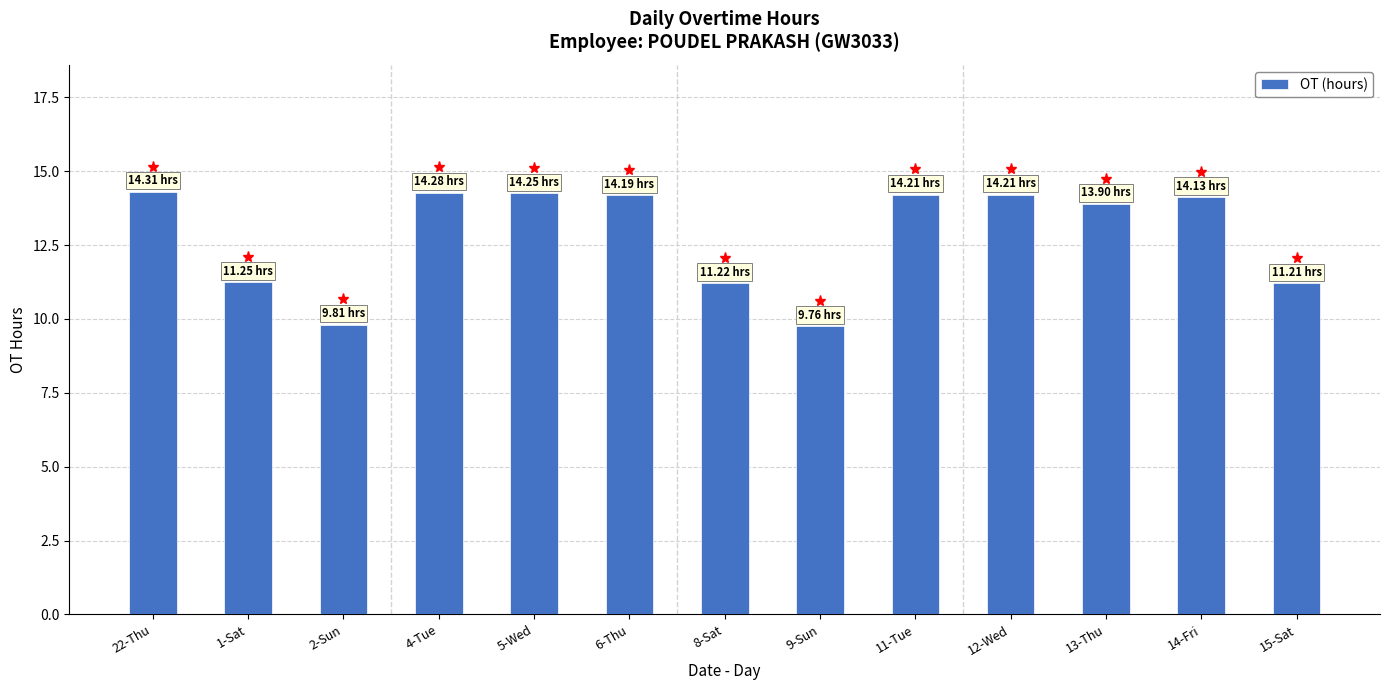

How many values are below 14?

6